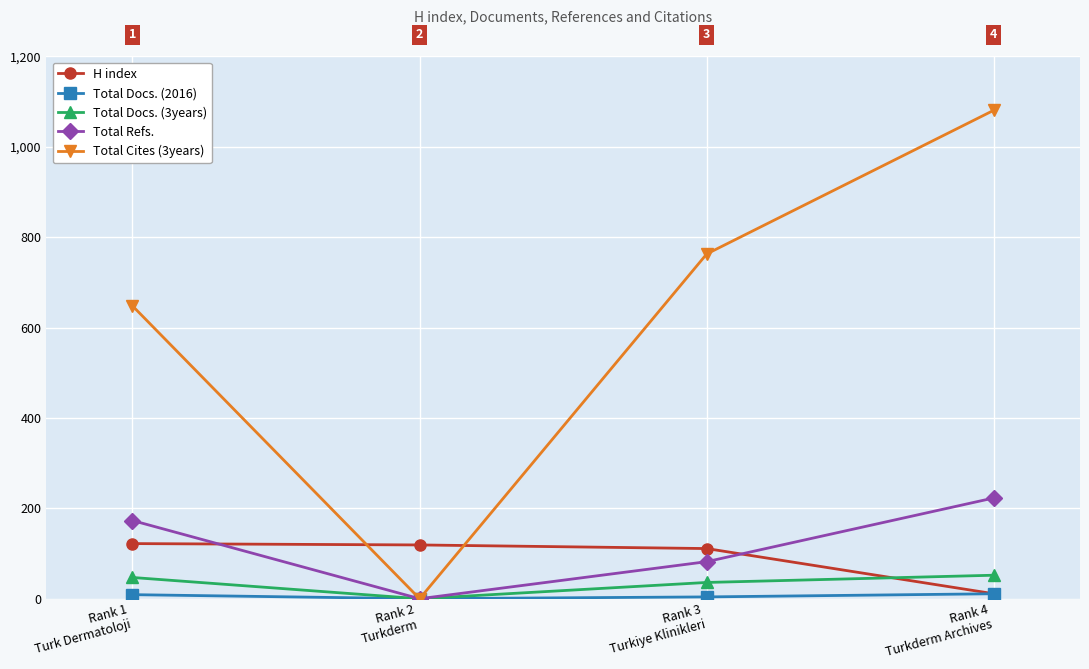

Read the Total Refs. value at Rank 1
Turk Dermatoloji, to the nearest 5.

175